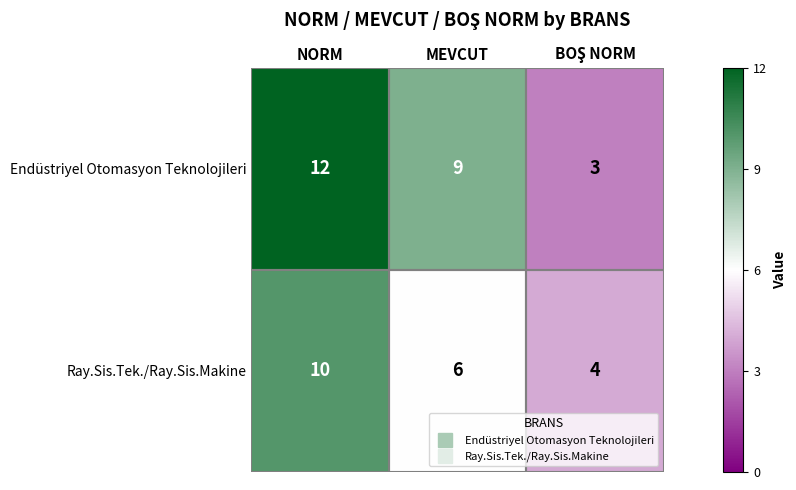

Which series has the largest total across all categories?

Endüstriyel Otomasyon Teknolojileri